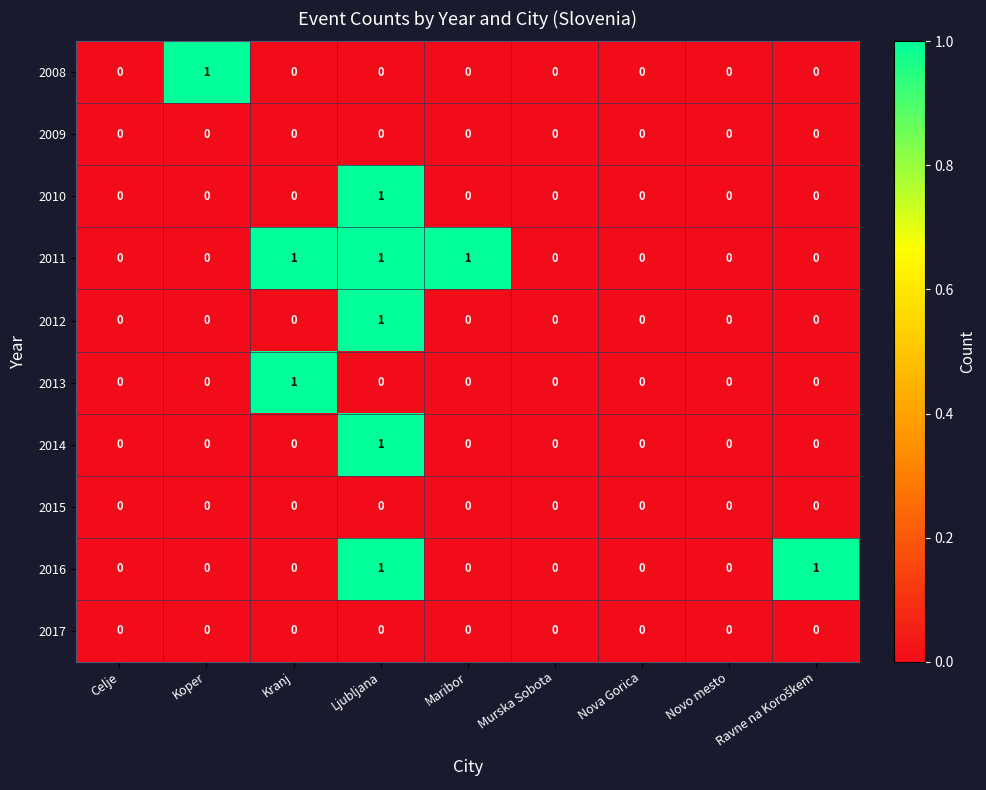

How many series are shown in this chart?

10